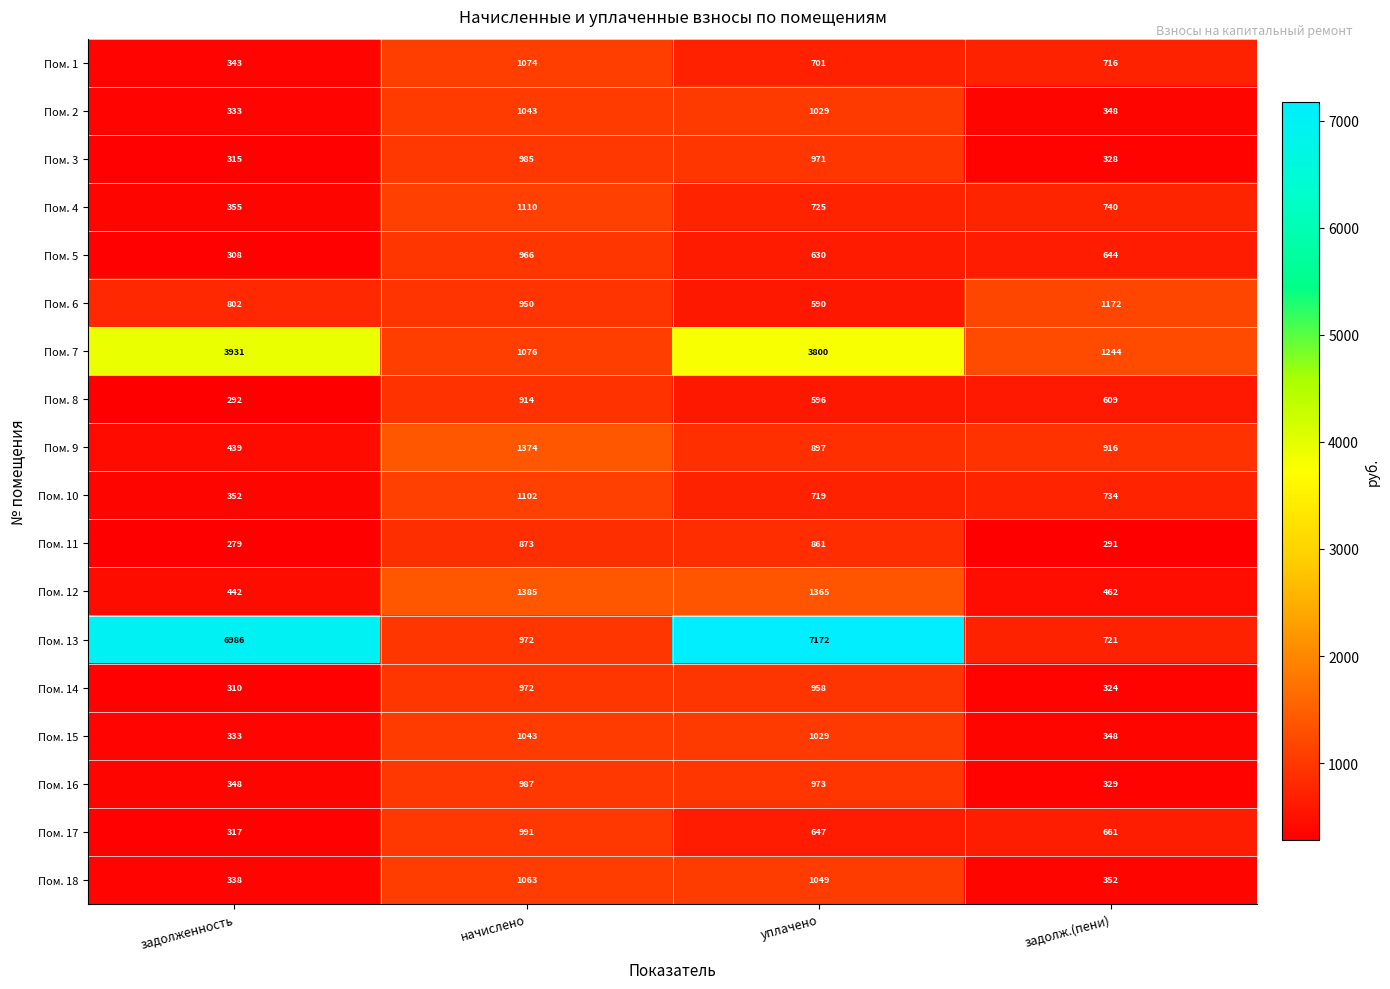

How many series are shown in this chart?

18